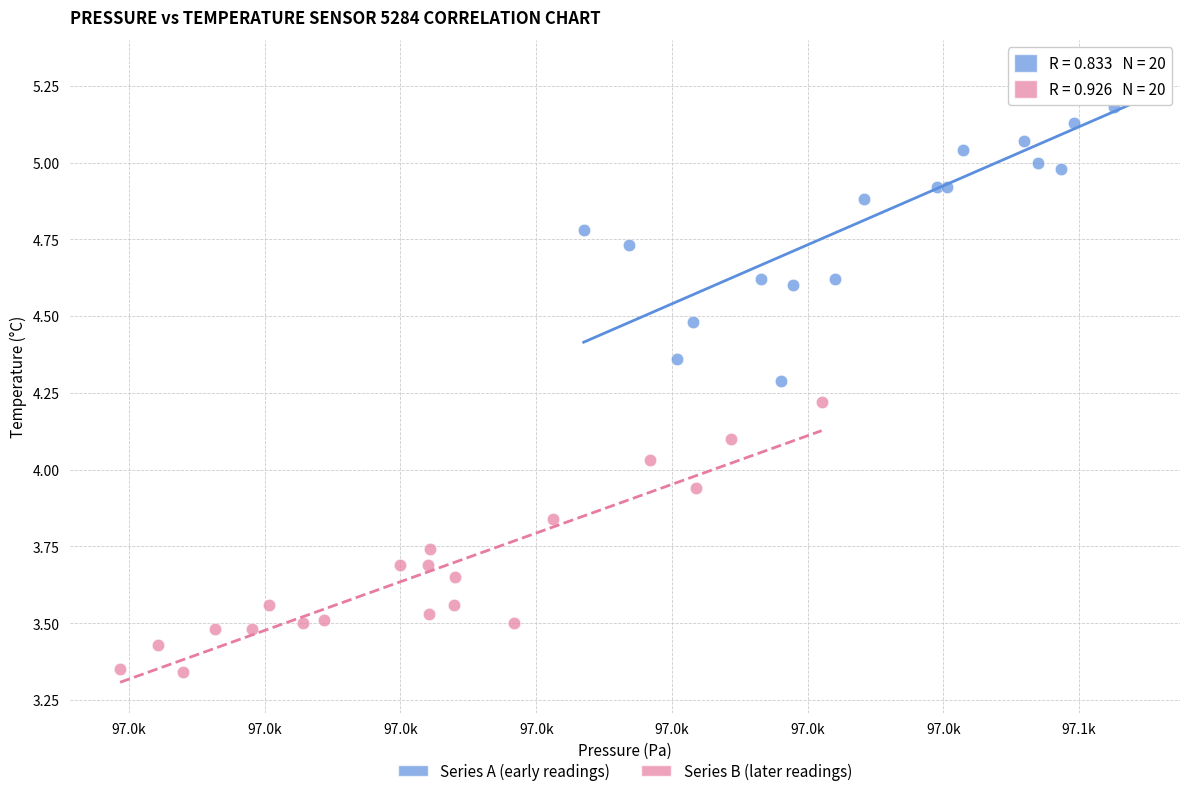

Which series contains the lowest Y value?

Series B (later readings)